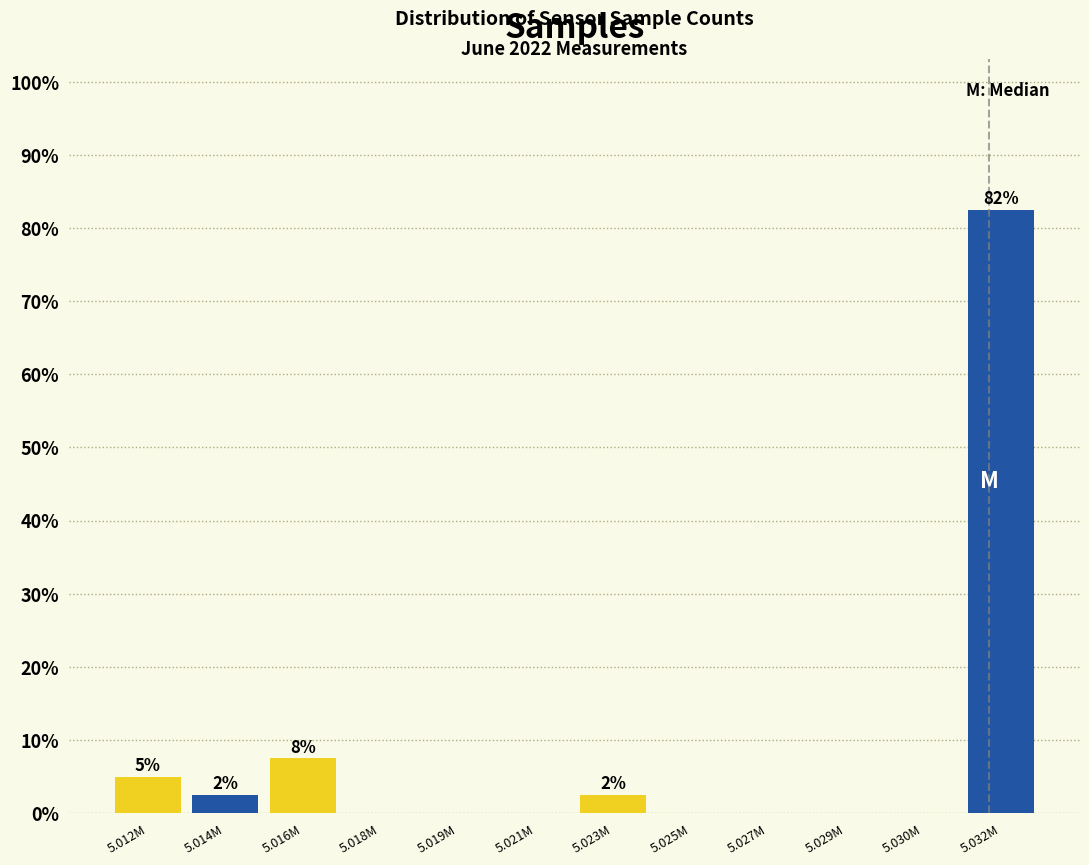

Reading left to right, transcribe all the data shown in this chart.

5.012M=5.0	5.014M=2.5	5.016M=7.5	5.018M=0.0	5.019M=0.0	5.021M=0.0	5.023M=2.5	5.025M=0.0	5.027M=0.0	5.029M=0.0	5.030M=0.0	5.032M=82.5